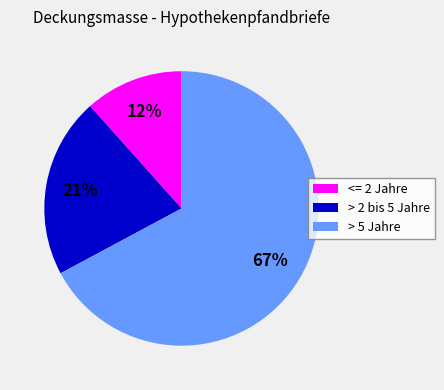

Between <= 2 Jahre and > 5 Jahre, which is larger?

> 5 Jahre